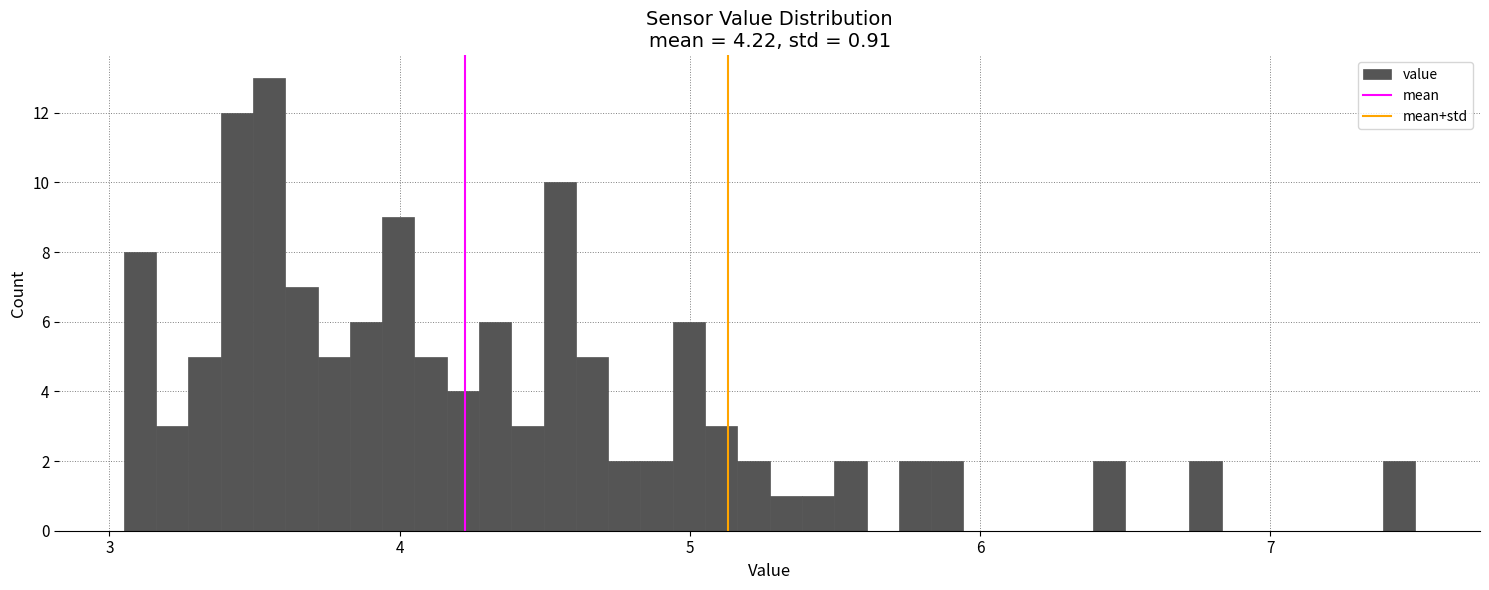

Read against the x-axis, roughly where is the centre of the tallest bar?

3.6